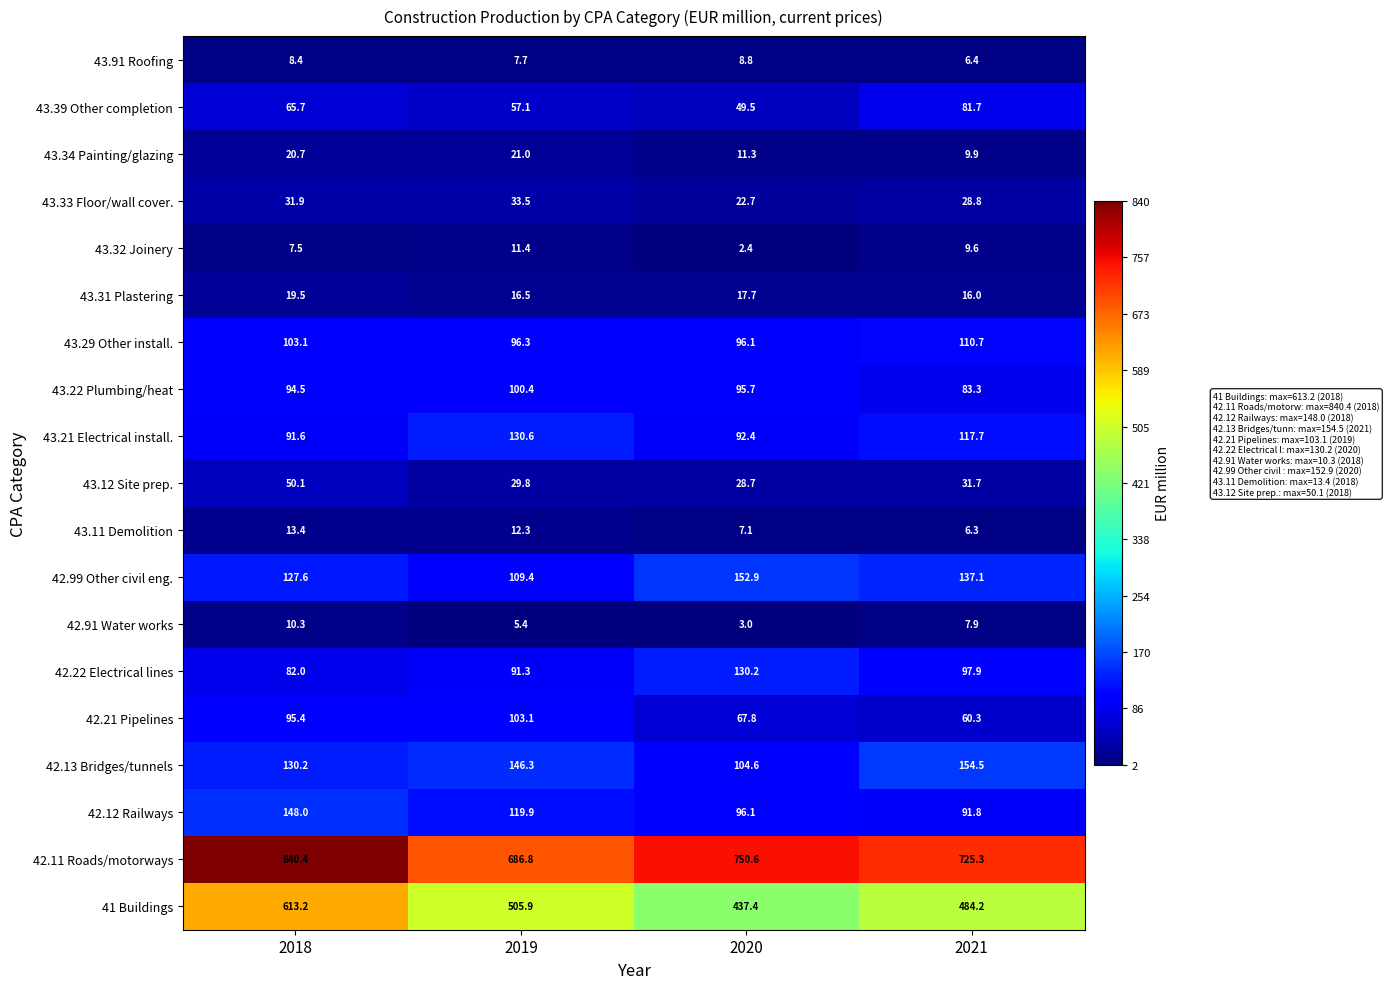

What is the difference between the second highest and minimum values in the 43.21 Electrical install. series?

26.1